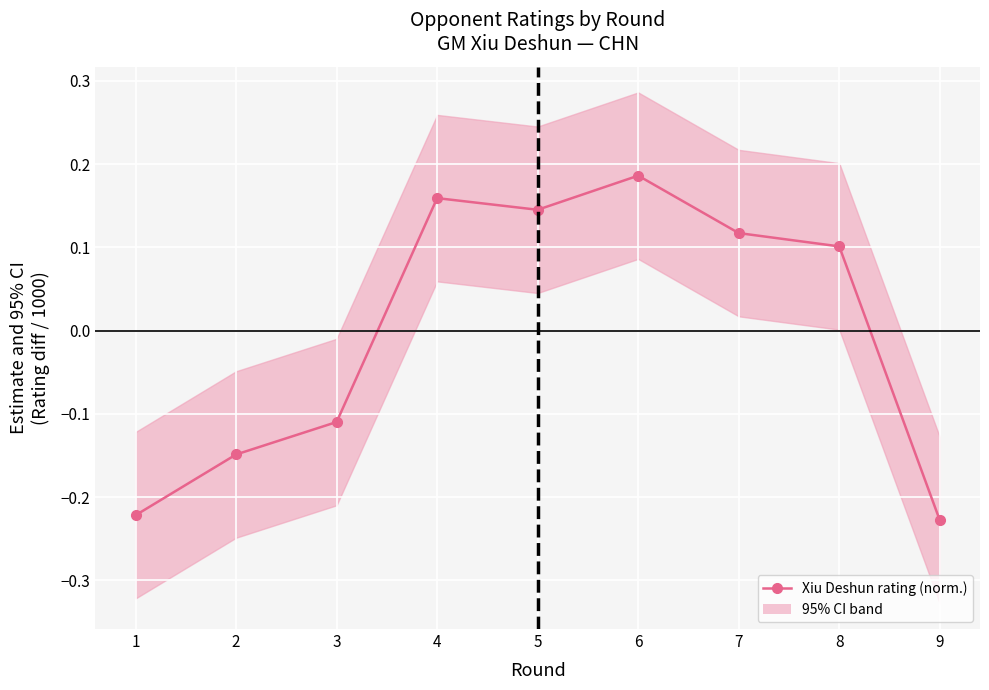

At which category does the chart reach its peak across all series?

6